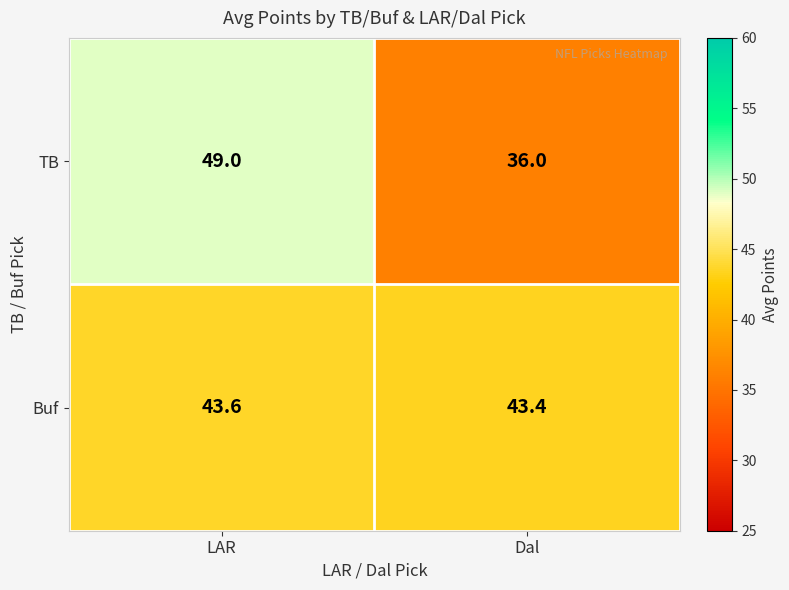

Reading left to right, list all the values displayed in this chart.

TB: LAR=49.0	Dal=36.0
Buf: LAR=43.6	Dal=43.4